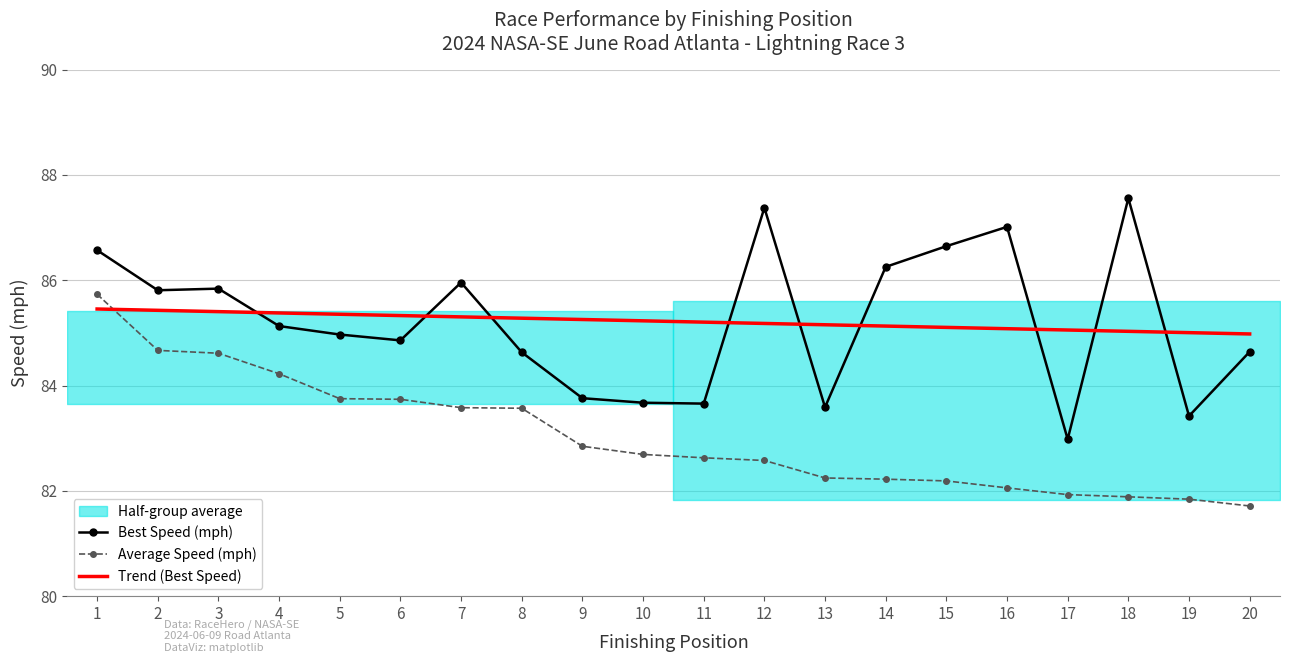

Which category has the lowest value in the Total Time series?

20